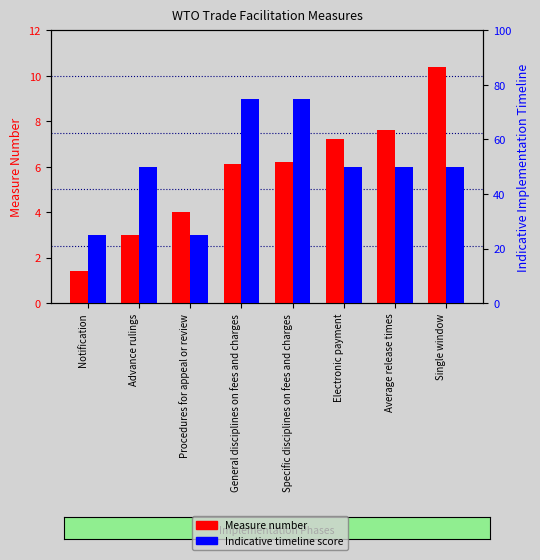

List the series in order of their peak value, highest first.

Indicative timeline score, Measure number